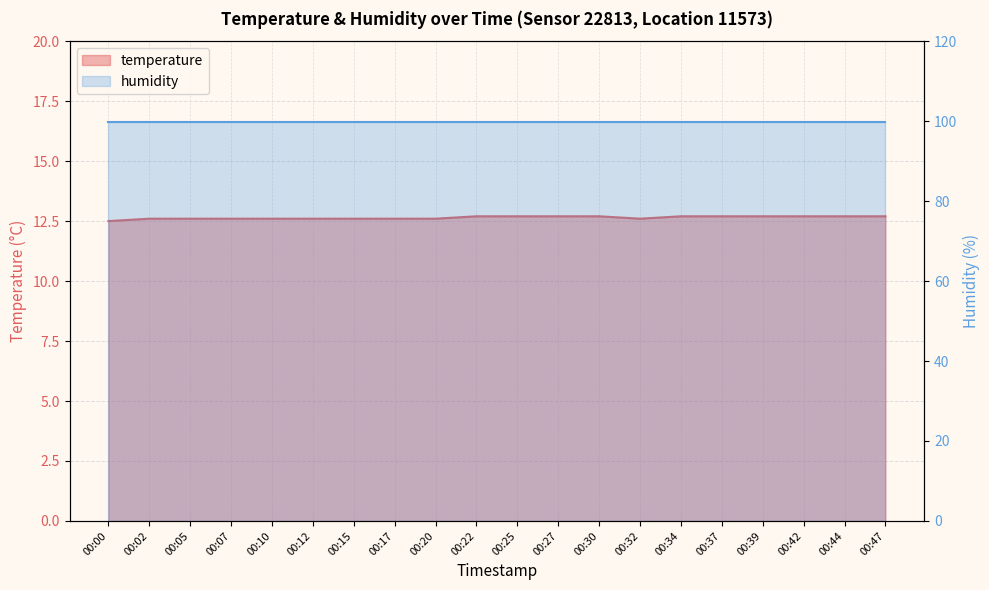

What is the average value?

12.6